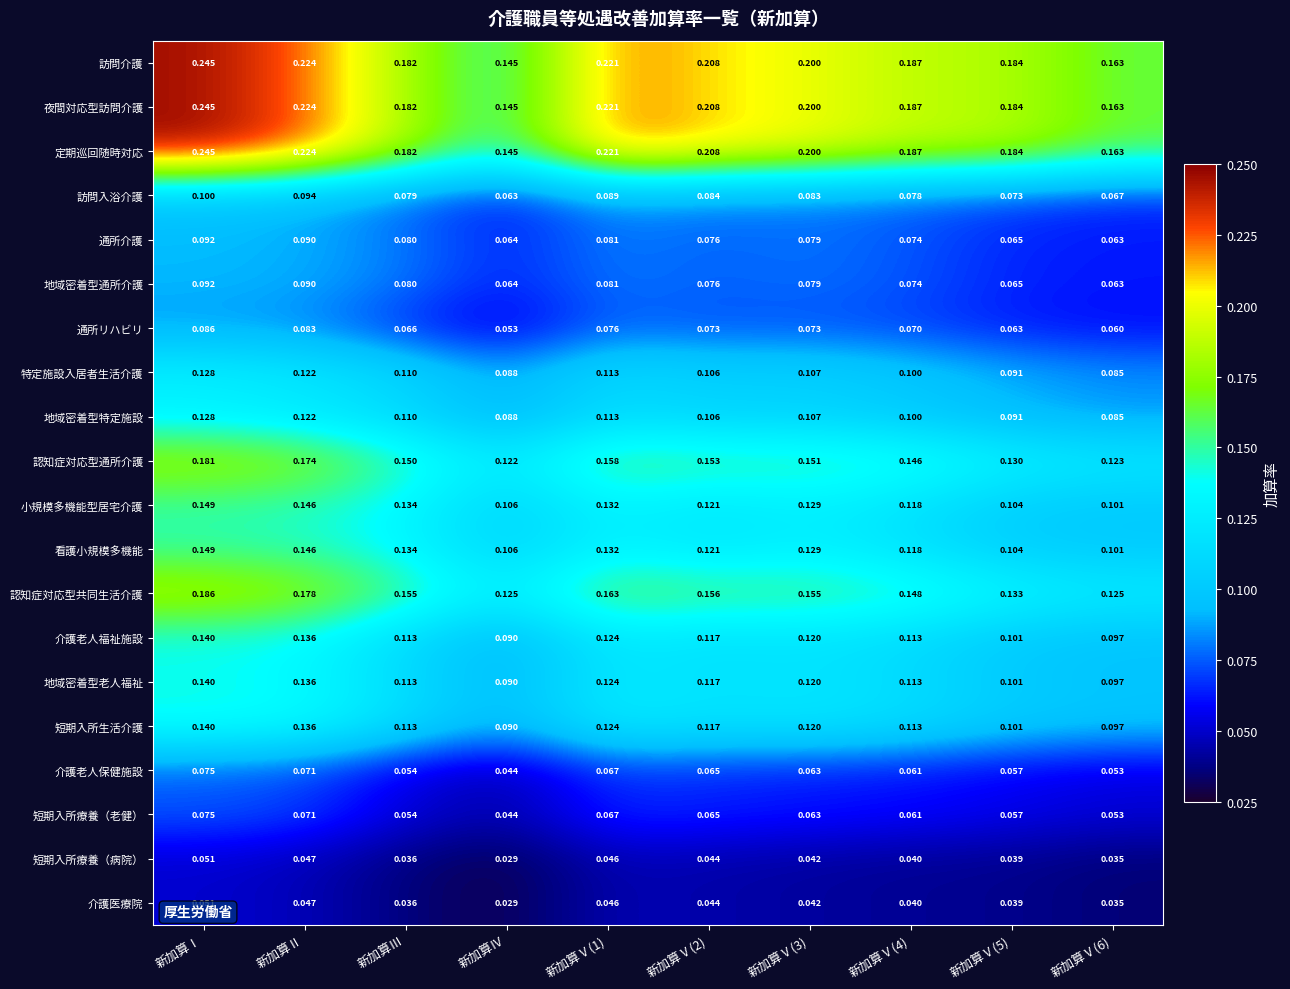

Where is 介護医療院 nearest to the value 0?

新加算Ⅳ